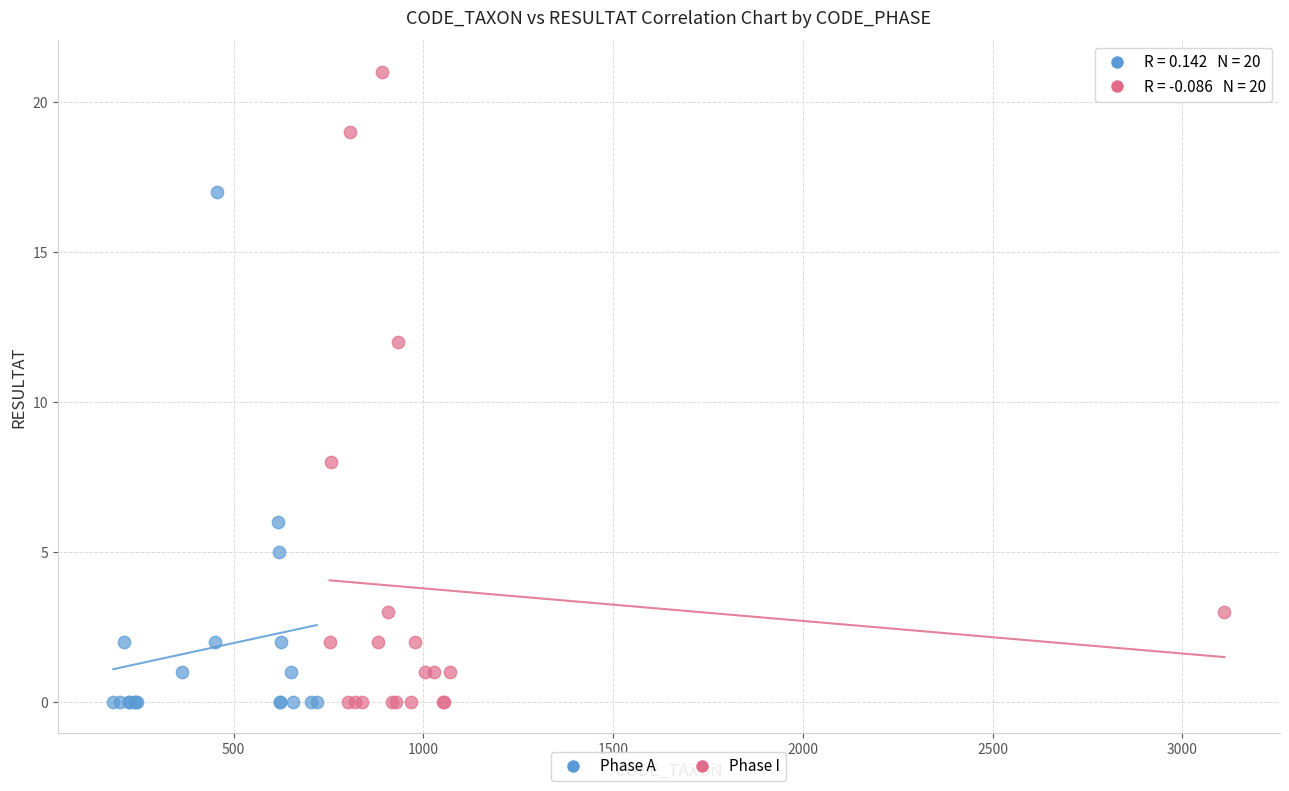

What are all the series names shown in the legend?

Phase A, Phase I